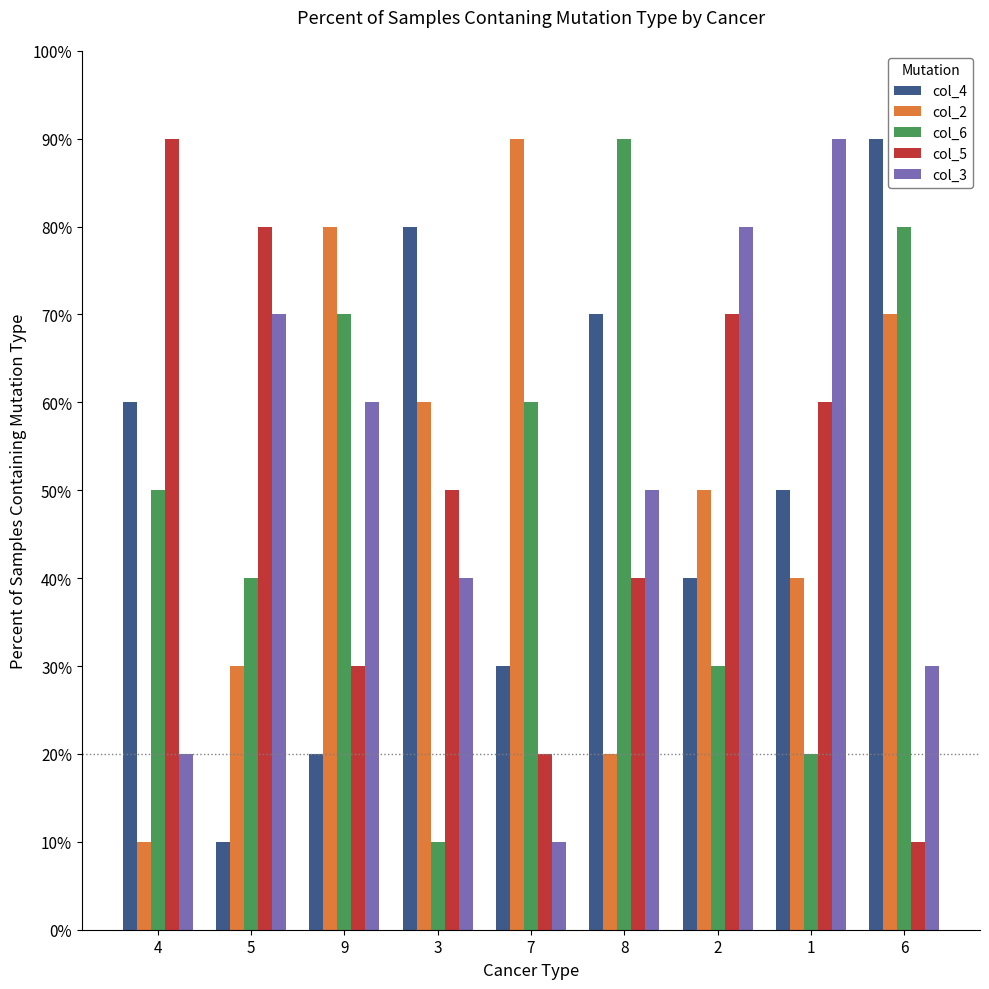

At which category does the chart reach its peak across all series?

6